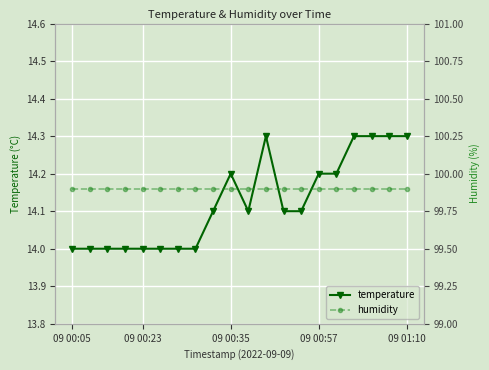

True or false: temperature and humidity intersect in this chart.

False